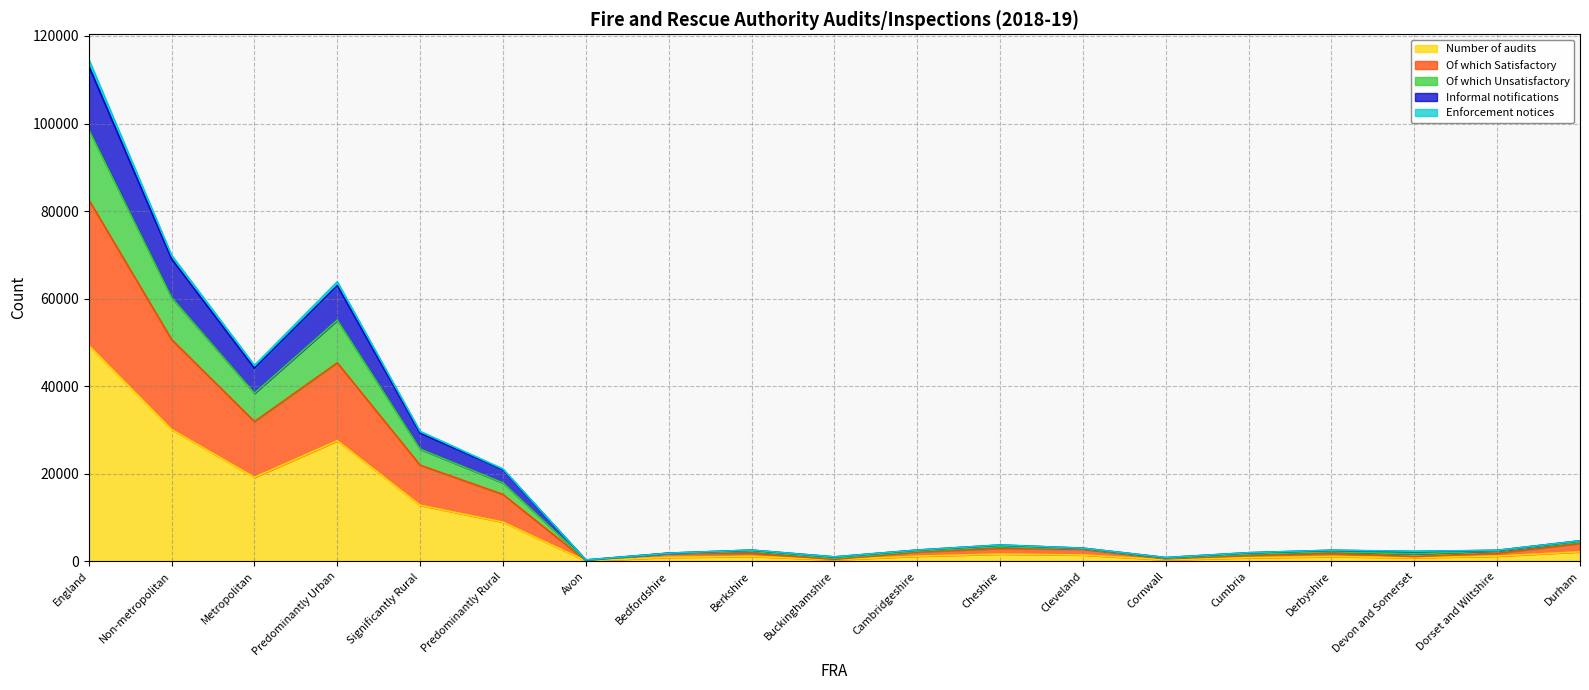

At which label does Number of audits reach its peak?

England